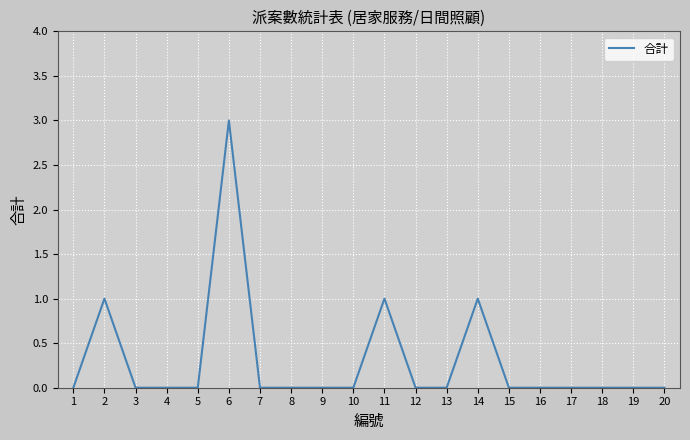

Is it true that the value at 19 is 1?

False